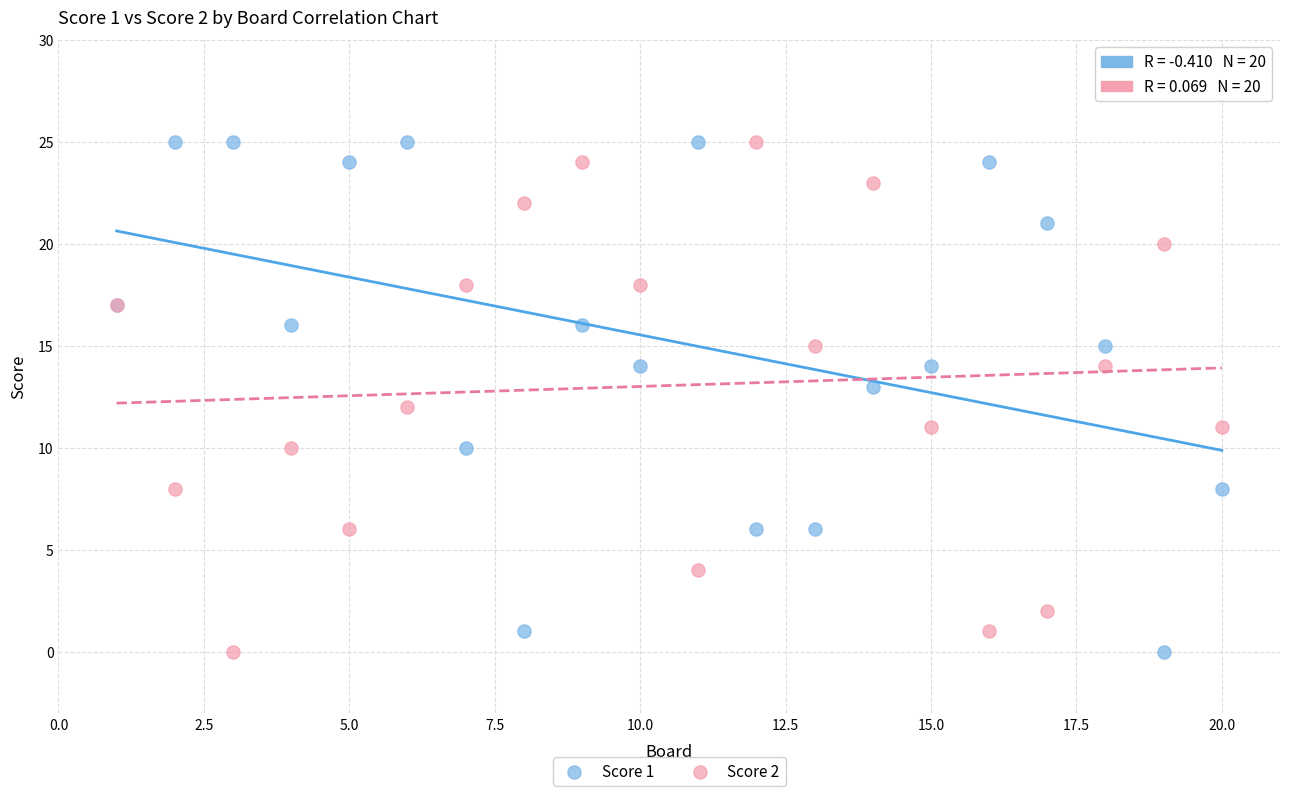

What is the X range (max minus min) for the scatter plot?

19